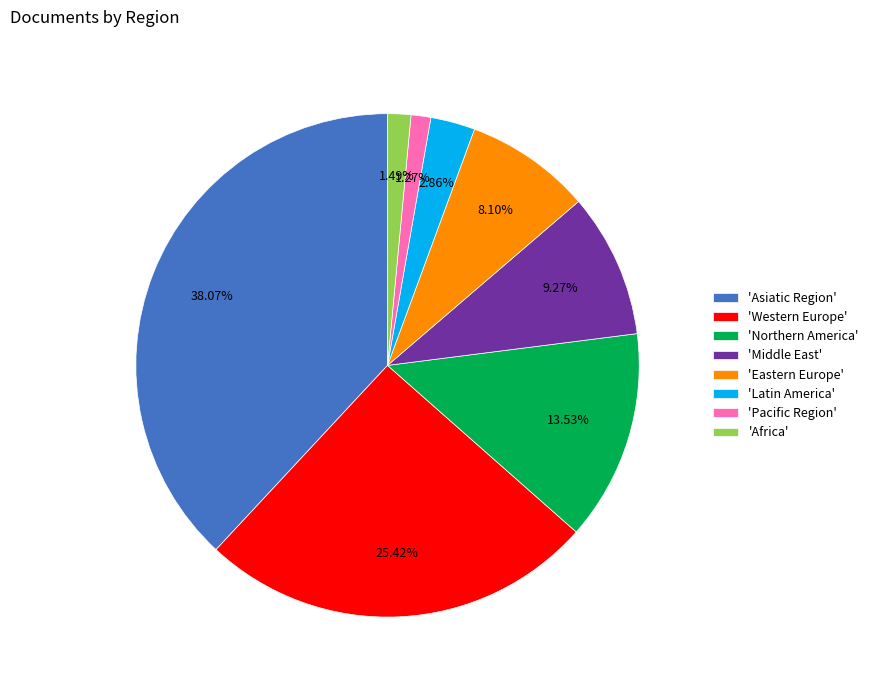

Which category has the biggest portion of the pie?

'Asiatic Region'